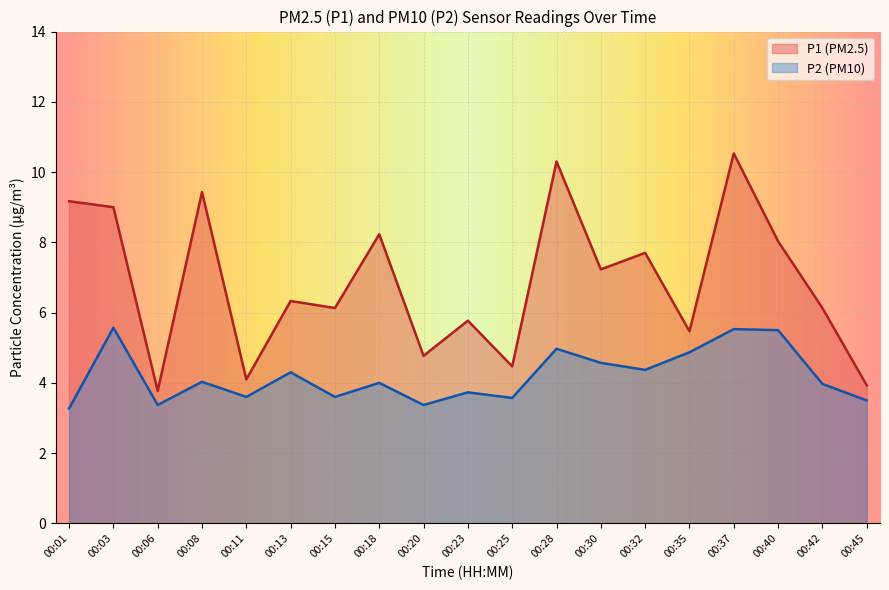

Reading right to left, extract all data points from this chart.

P1: 3.9	6.1	8.0	10.5	5.5	7.7	7.2	10.3	4.5	5.8	4.8	8.2	6.1	6.3	4.1	9.4	3.8	9.0	9.2
P2: 3.5	4.0	5.5	5.5	4.9	4.4	4.6	5.0	3.6	3.7	3.4	4.0	3.6	4.3	3.6	4.0	3.4	5.6	3.3